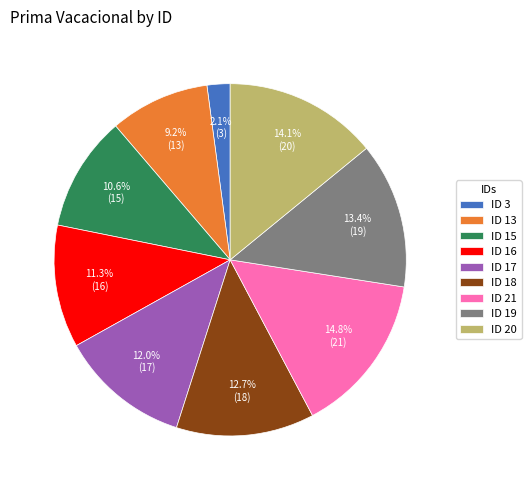

To the nearest percent, what is the difference between the largest and smallest slice percentages?

13%